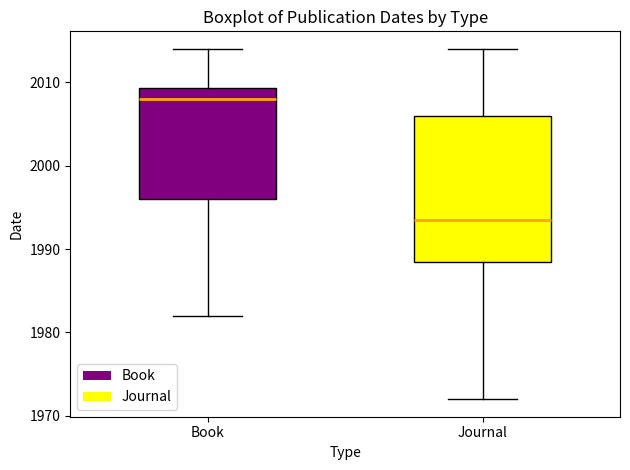

Reading left to right, transcribe this box plot: for each box, give where its median line is, the range the box spans, and where its two whiskers end, as read against the y-axis. The values are not printed on the chart, so give them approximately, as read against the axis.

Book: median 2008, box 1996 to 2009, whiskers 1982 to 2014
Journal: median 1994, box 1989 to 2006, whiskers 1972 to 2014